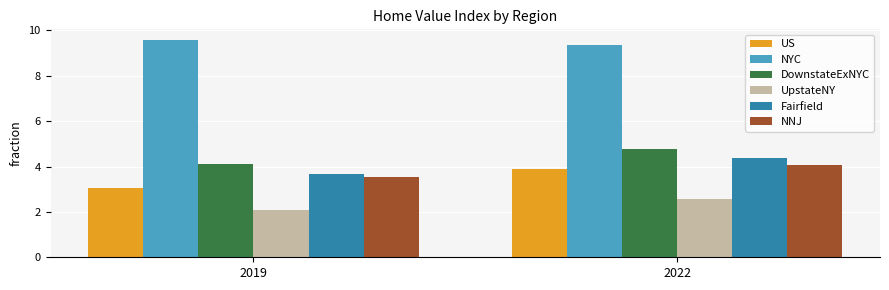

True or false: NNJ has a value of 3.5 at 2019.

True